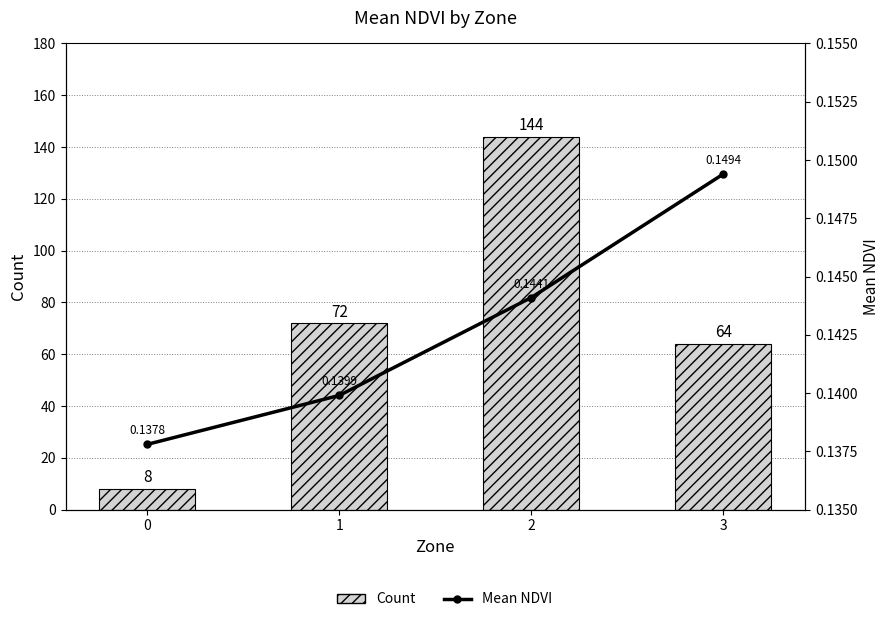

List the labels in order of Mean NDVI value, largest first.

3, 2, 1, 0